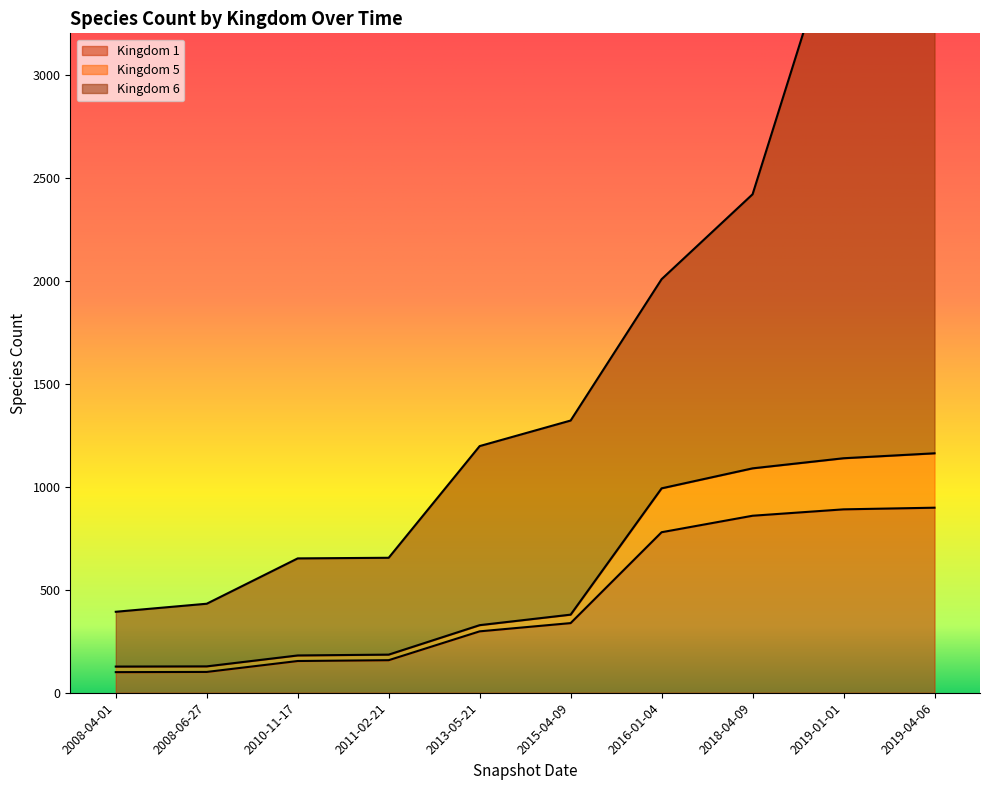

What value does the Kingdom 1 series have at 2008-04-01, to the nearest 10?

100